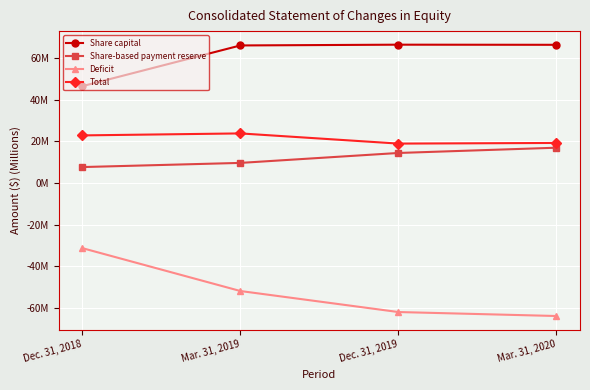

What are all the series names shown in the legend?

Share capital, Share-based payment reserve, Deficit, Total